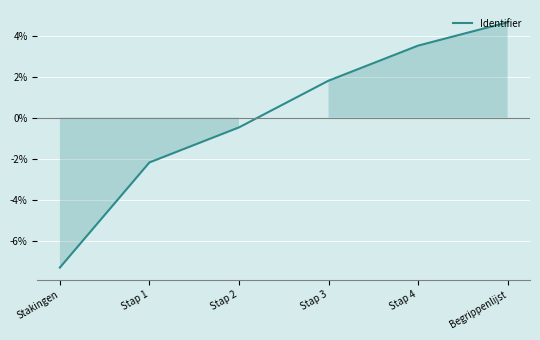

What is the maximum value shown in the chart?

4.7